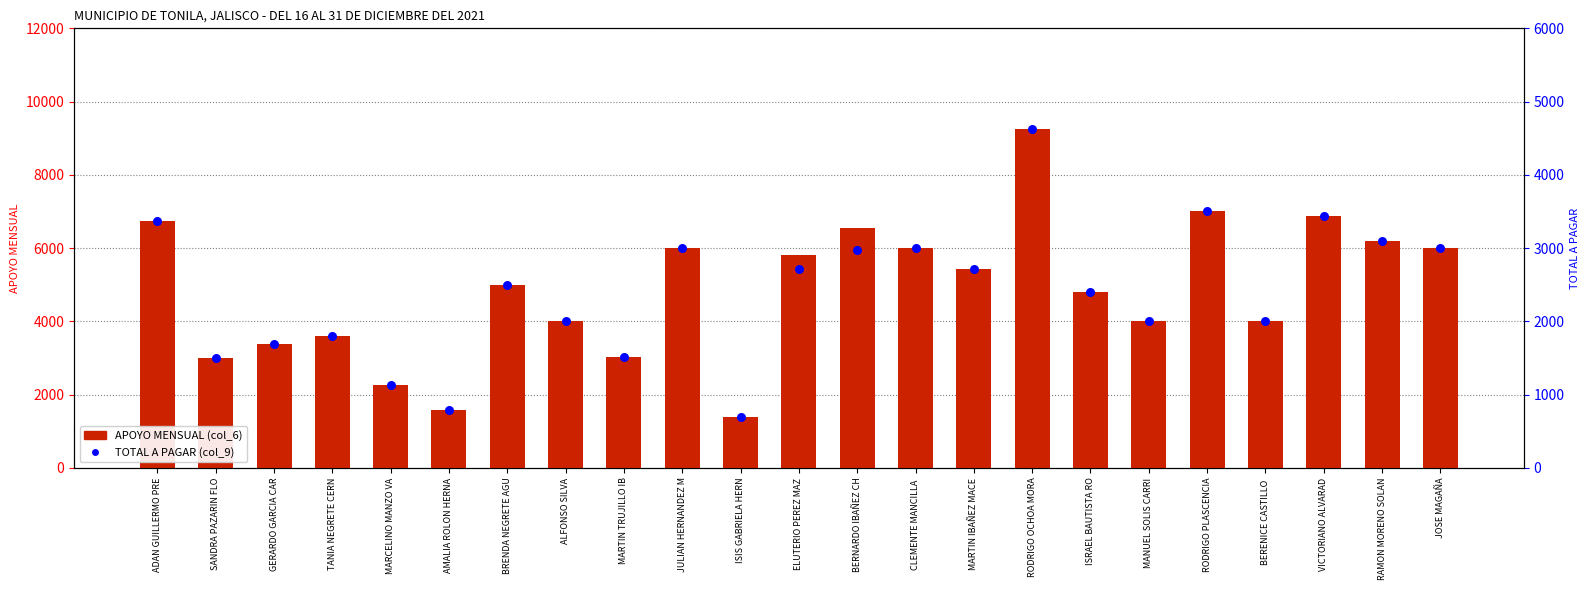

Which series reaches the maximum Y coordinate?

APOYO MENSUAL (col_6)